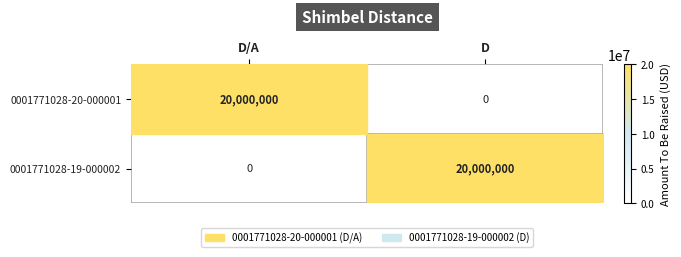

The 0001771028-19-000002 series shows 0 at D/A. True or false?

True